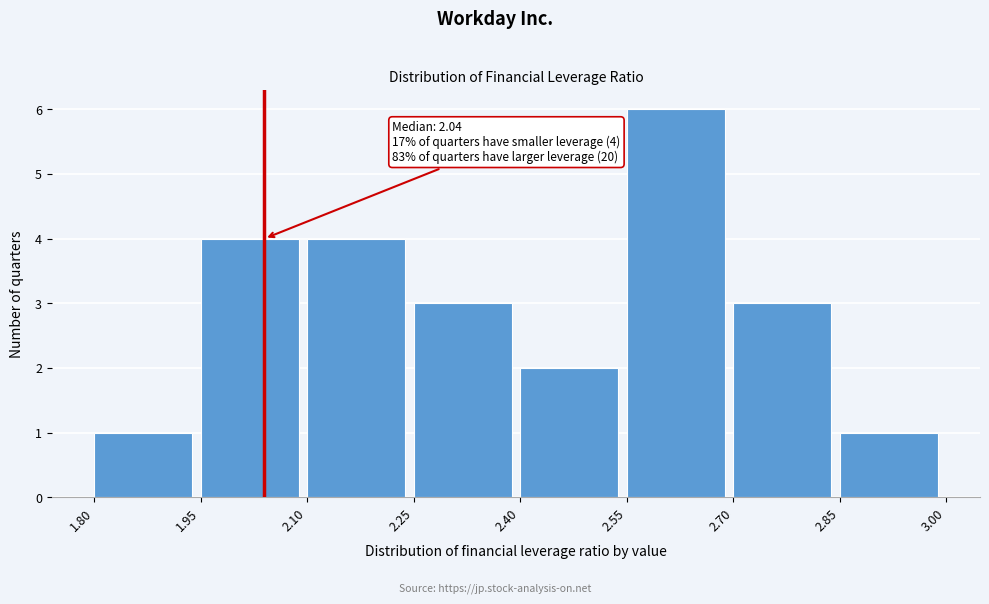

Over which range of the x-axis is the bar tallest?

2.55 to 2.70